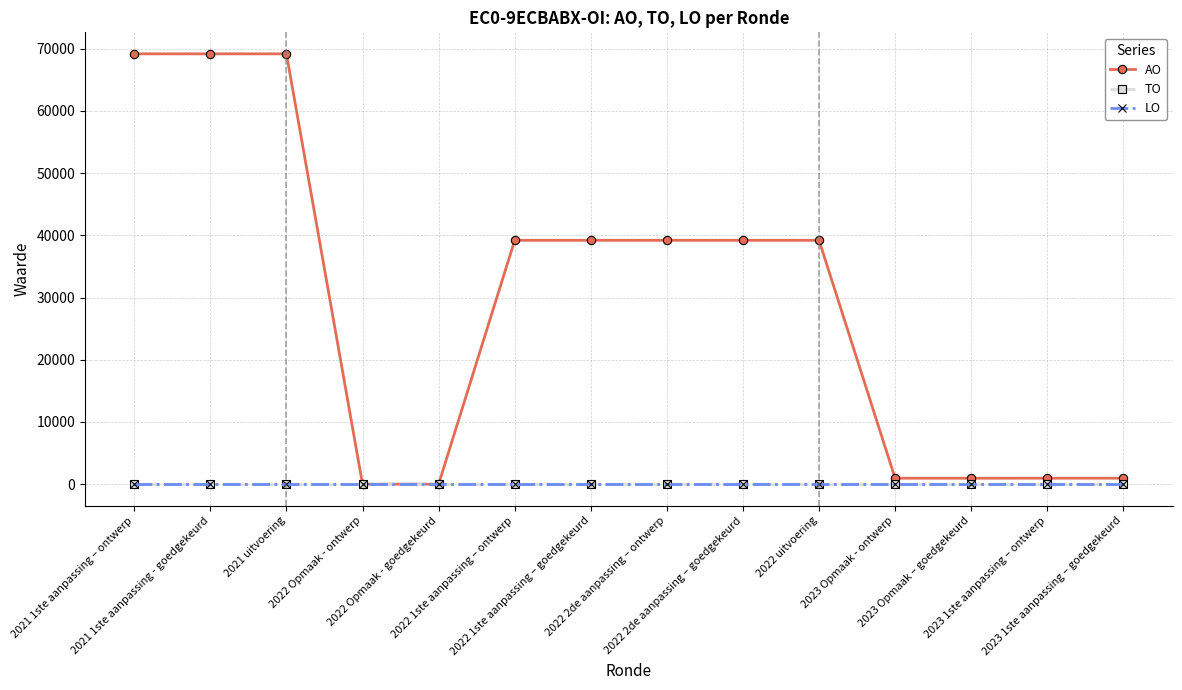

Is this an area chart (filled region under the line)?

No